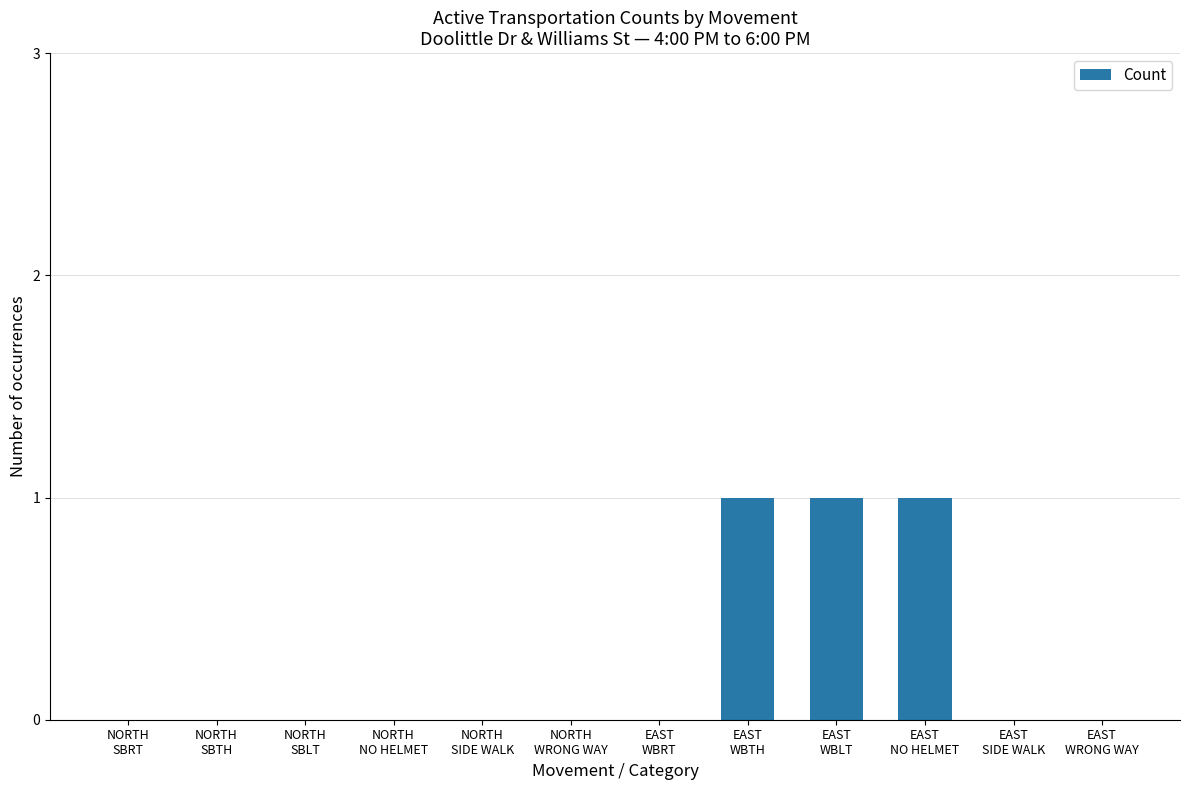

How many distinct data groups are displayed?

1